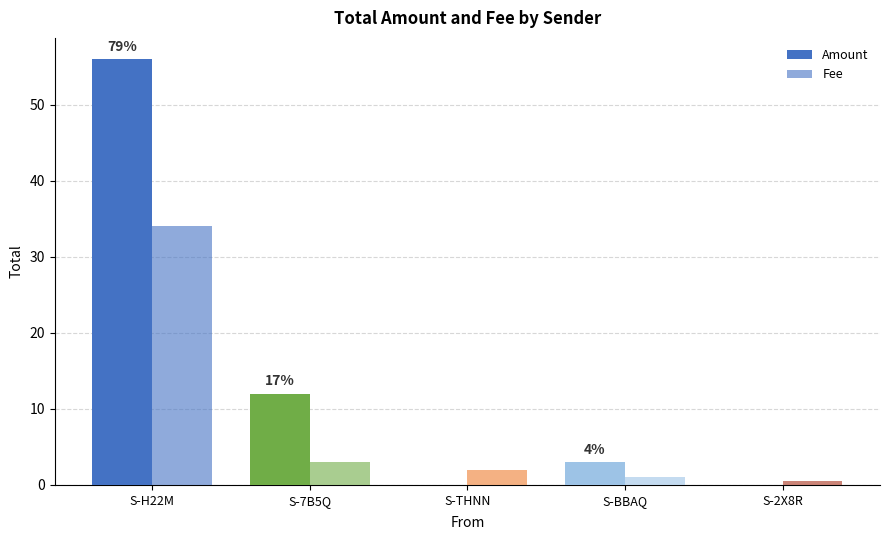

The Amount series shows 7.8 at S-7B5Q. True or false?

False